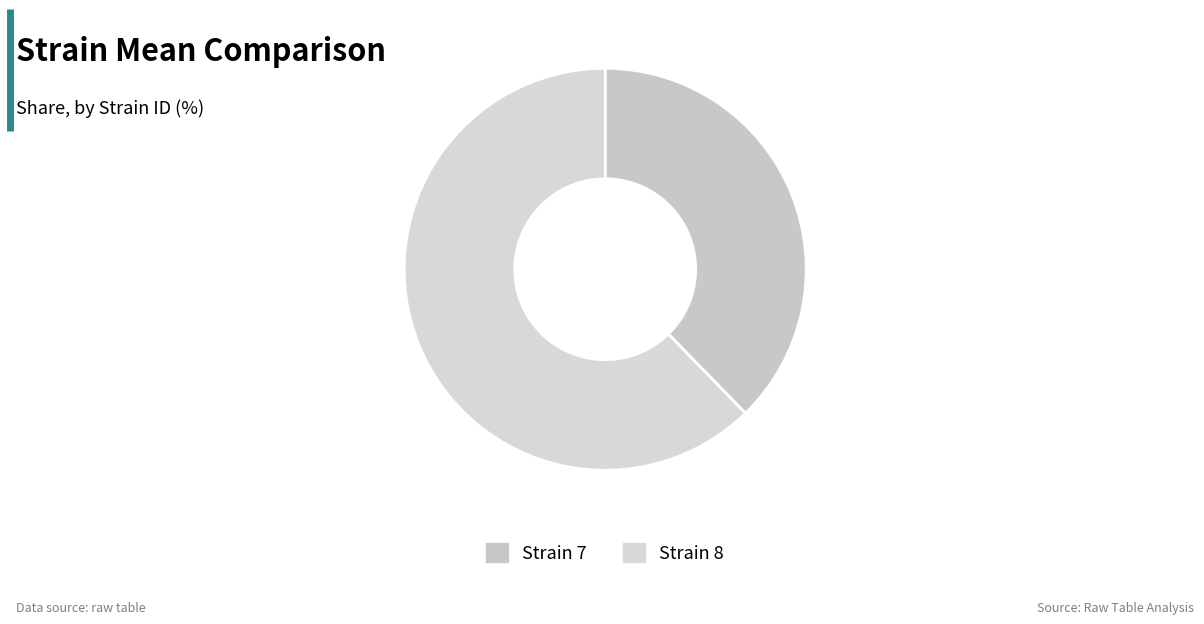

Rank the categories by value from lowest to highest.

7, 8